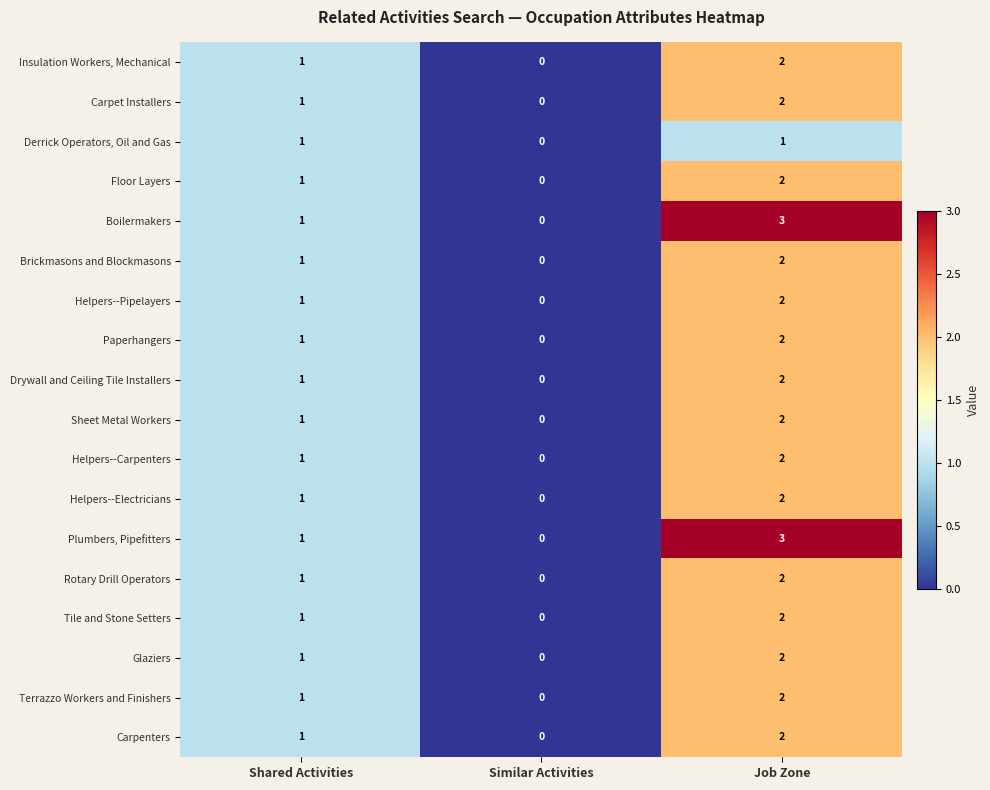

At which category is the sum across all series the highest?

Job Zone